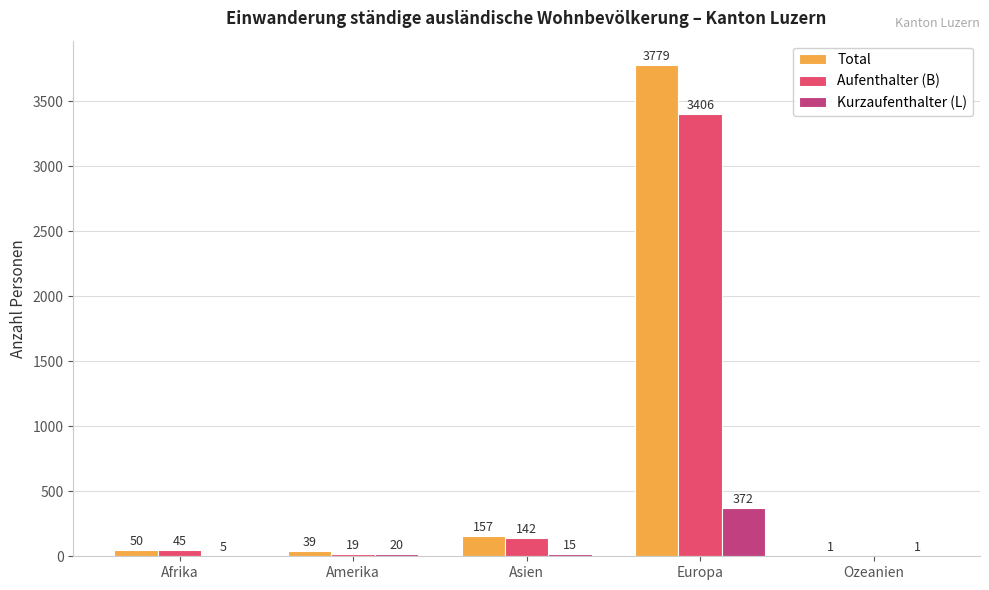

The Aufenthalter (B) series shows -2305 at Ozeanien. True or false?

False